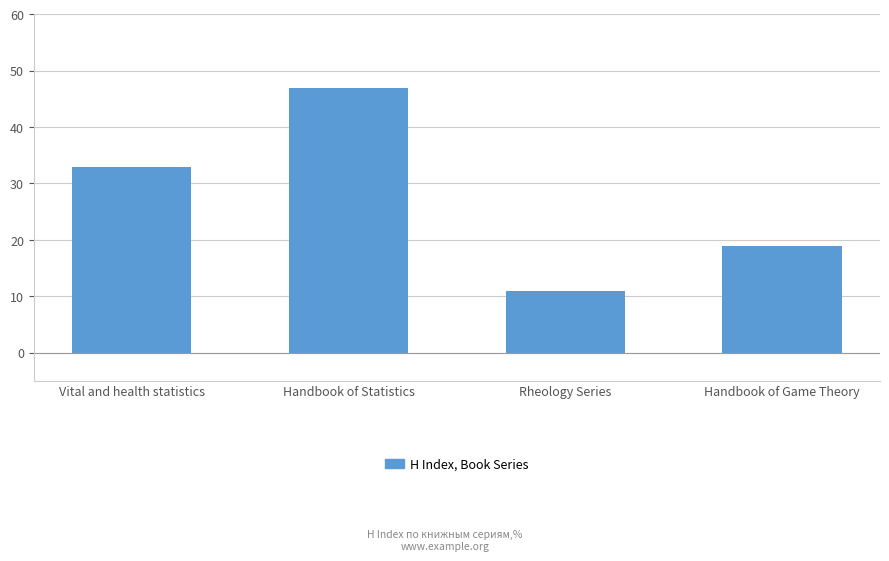

The chart shows a value of 20 at Rheology Series. True or false?

False